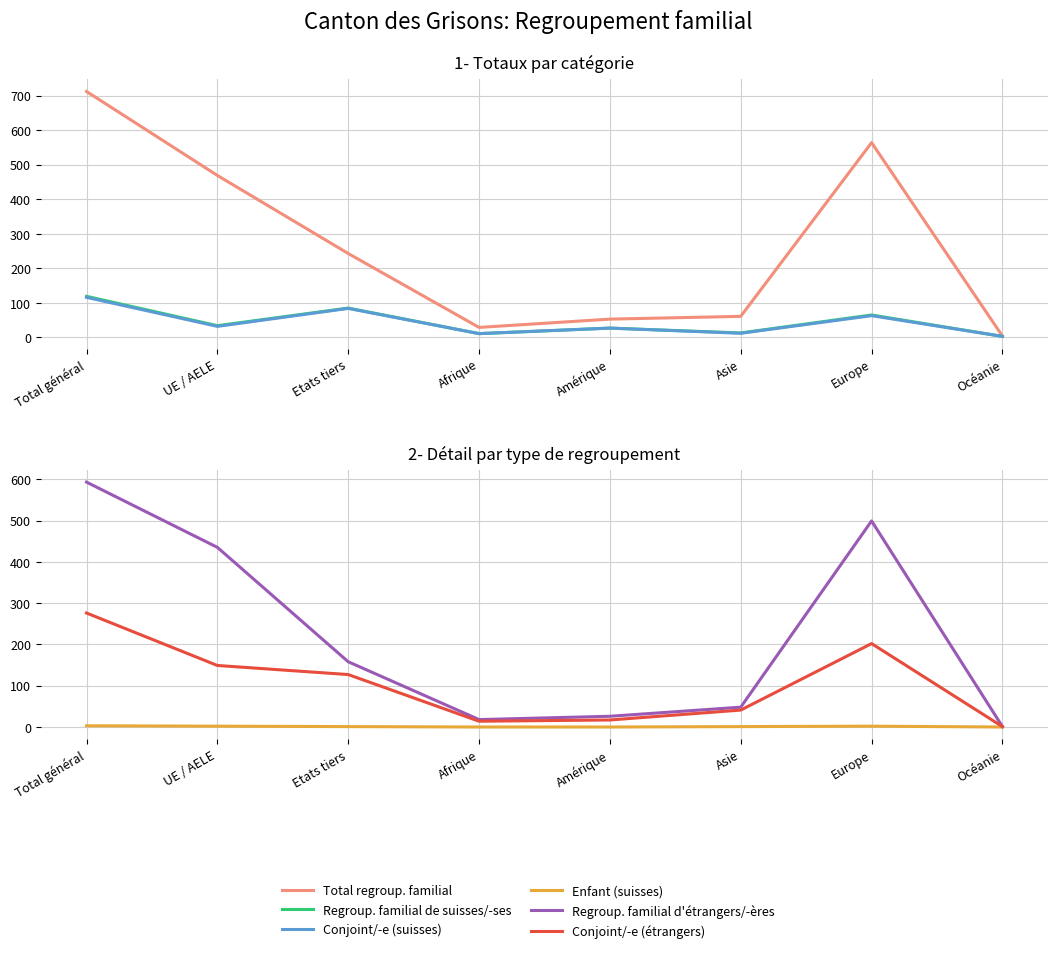

Which series changed the most between Afrique and Océanie?

Total regroup. familial